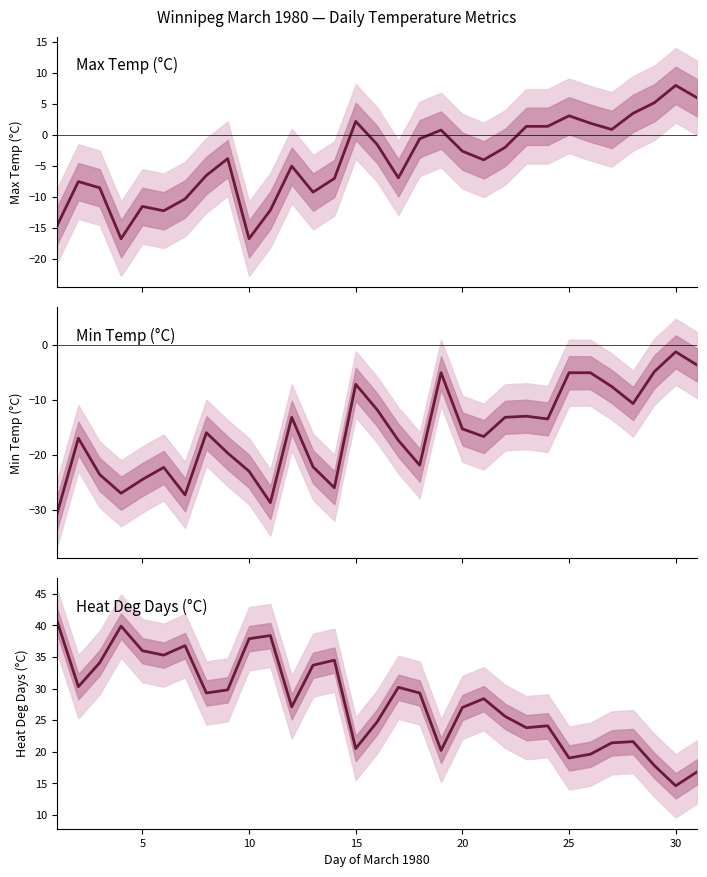

Which series has the widest spread of values?

Min Temp (°C)